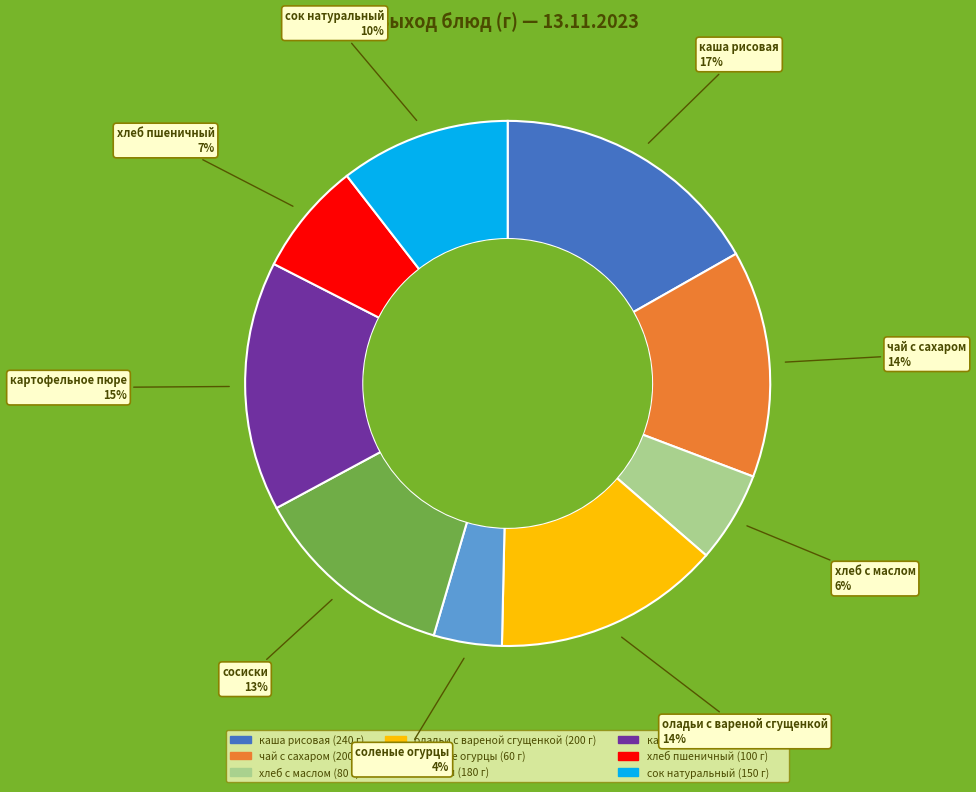

To the nearest percent, what is the average slice percentage?

11%